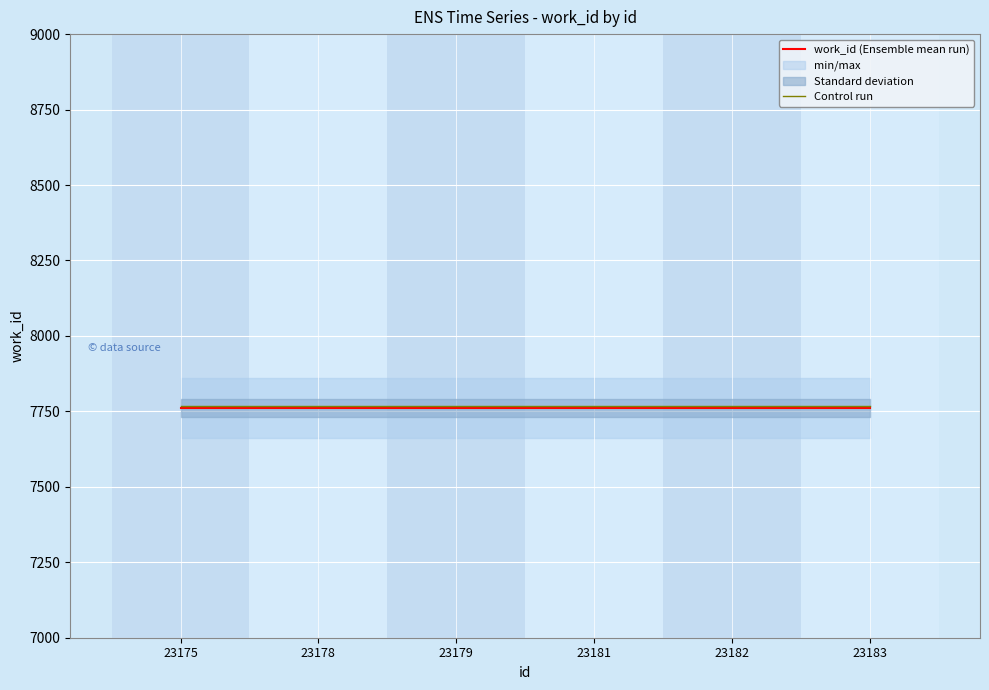

At 23179, list the series in order from largest to smallest.

Control run, work_id (Ensemble mean run)